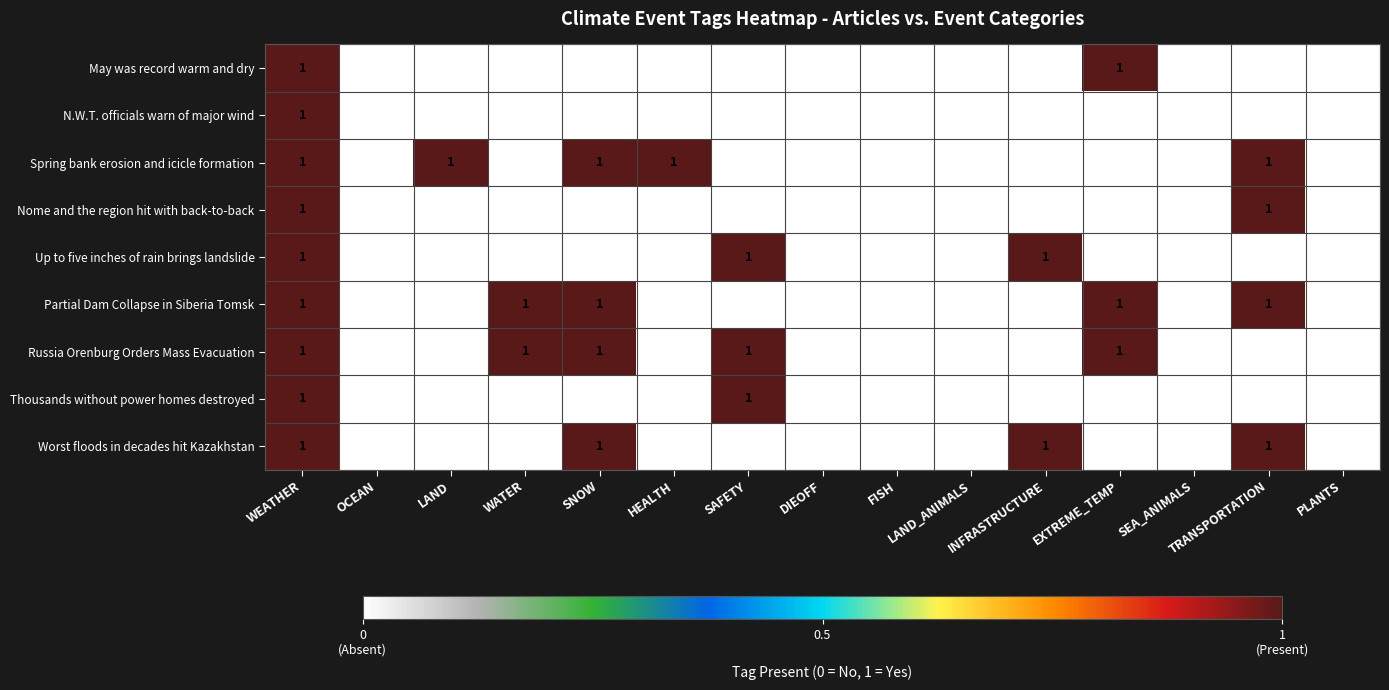

The value of Thousands without power homes destroyed at LAND is 0. True or false?

True